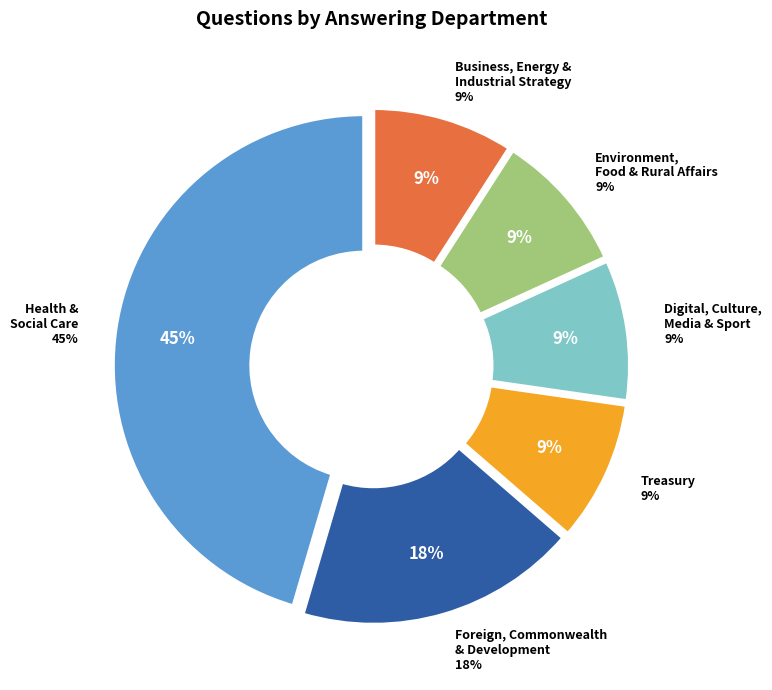

Which slice is the smallest?

Treasury